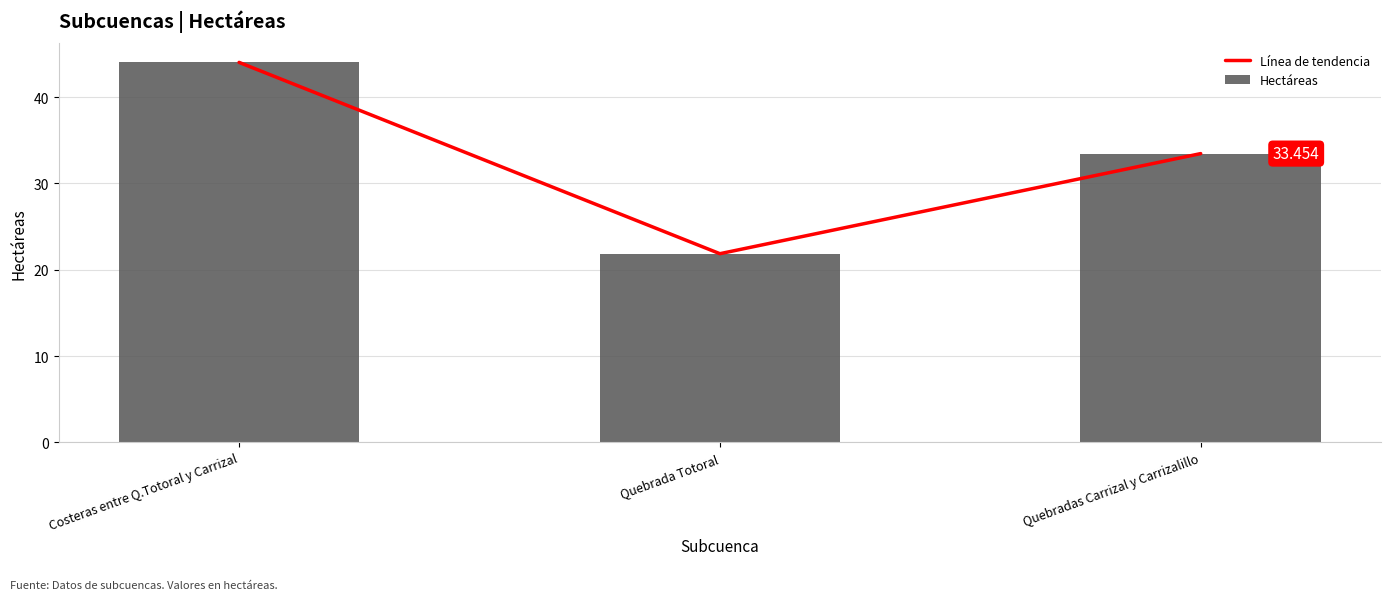

How many series are shown in this chart?

2